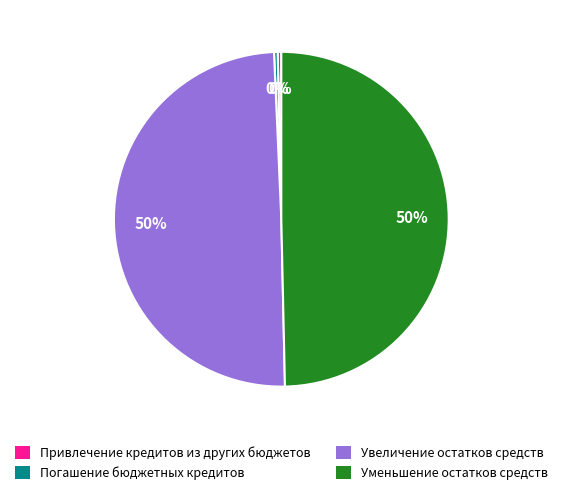

To the nearest percent, what is the average slice percentage?

25%